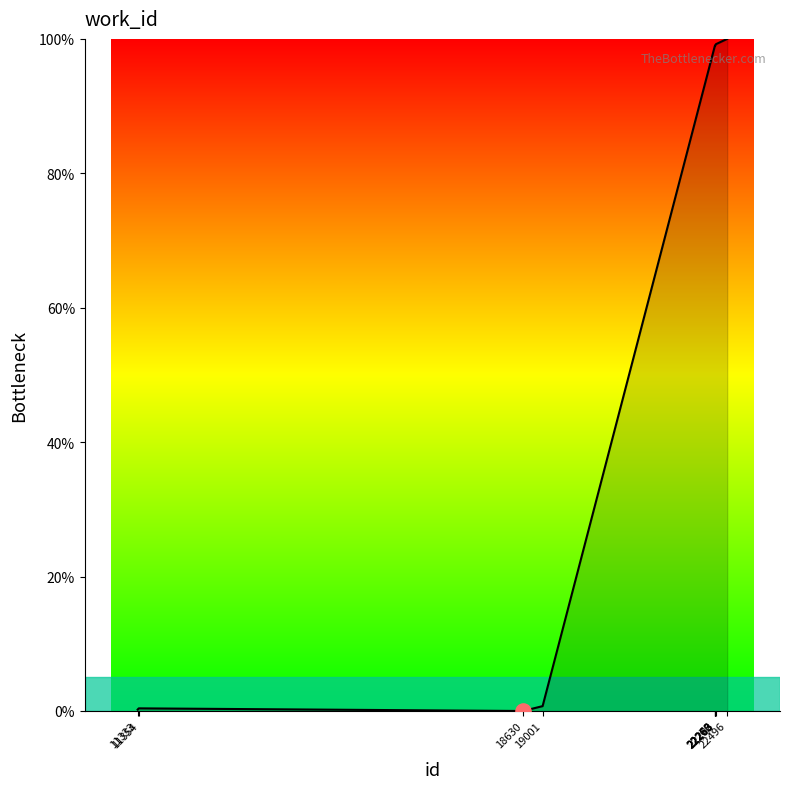

What is the ratio of the value at 22262 to the value at 22270?

1.0